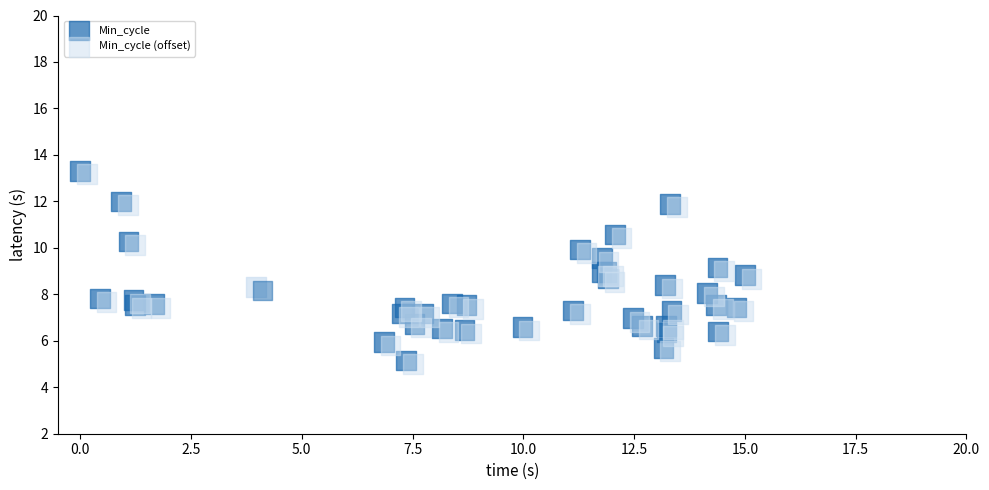

What are all the series names shown in the legend?

Min_cycle, Min_cycle (offset)